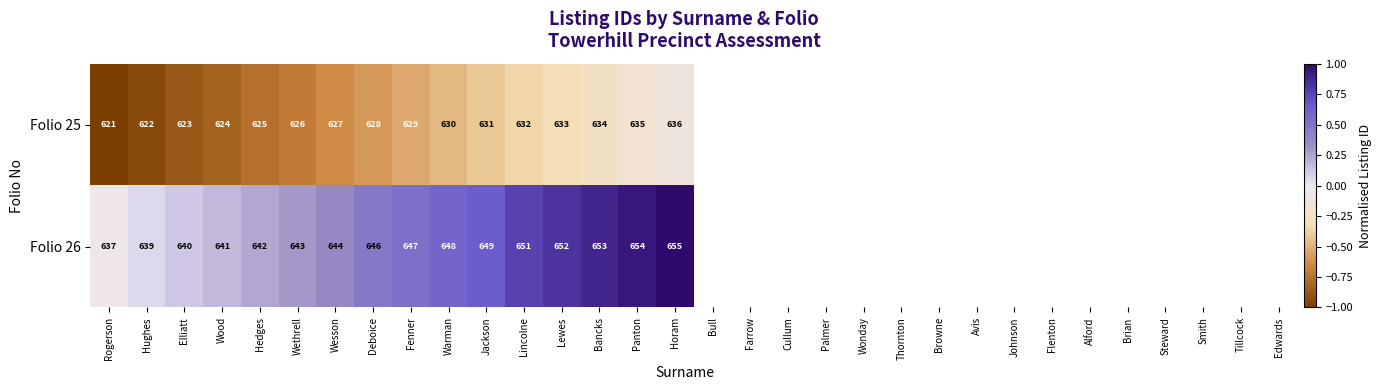

What is the spread (max minus min) of values at Elliatt?

17